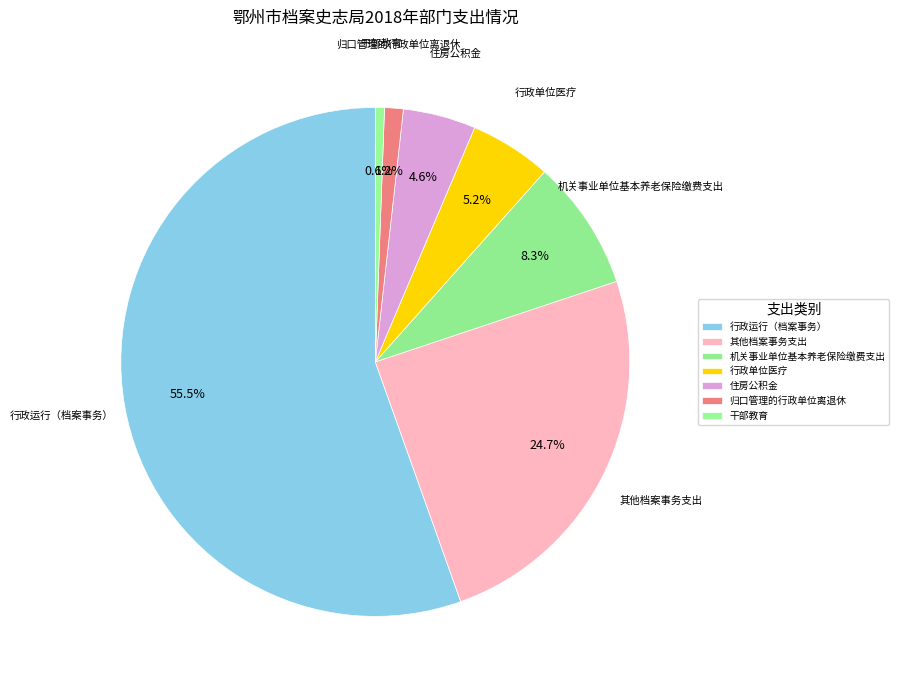

True or false: 行政运行（档案事务） accounts for 69% of the total.

False